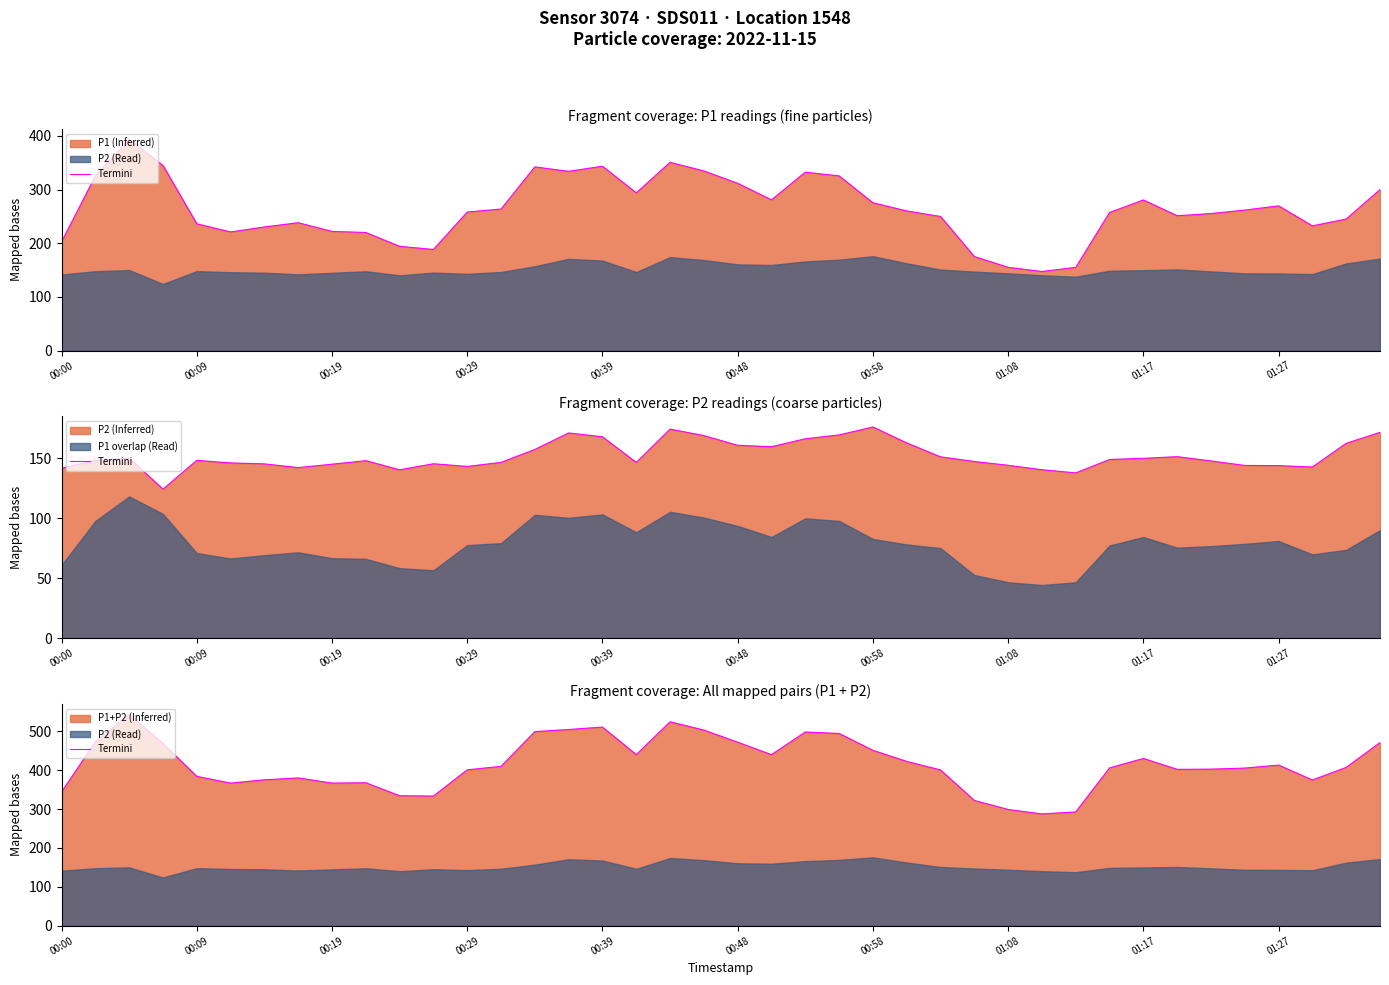

How many categories are shown in the chart?

40